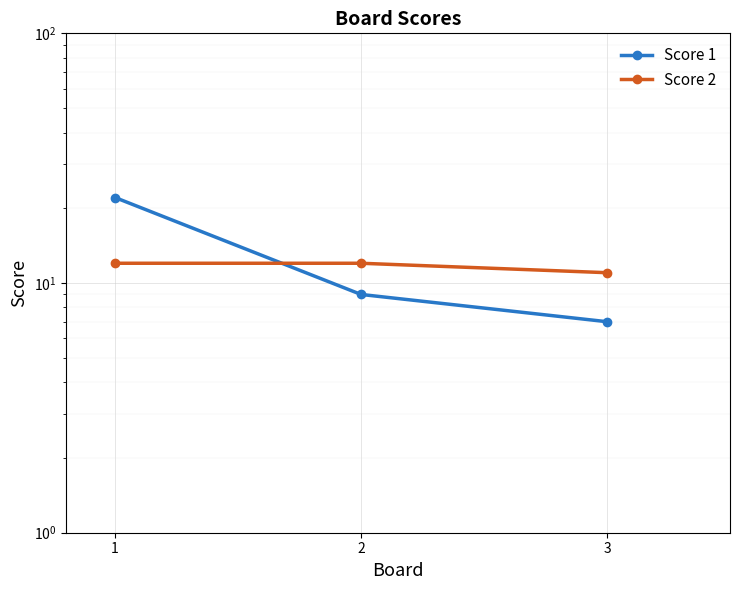

Is the value of Score 1 at 1 greater than the value of Score 2 at 2?

Yes